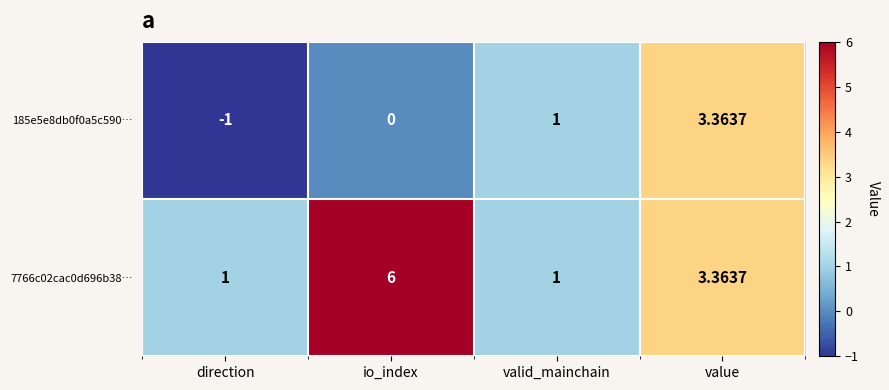

What is the smallest value displayed?

-1.0